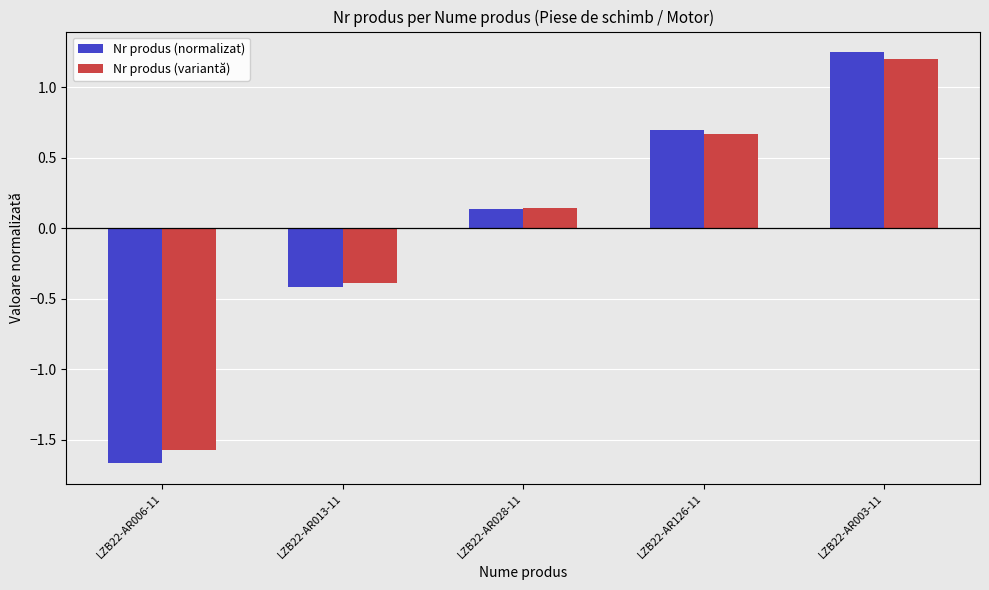

Where is Nr produs (variantă) nearest to the value 0?

LZB22-AR028-11